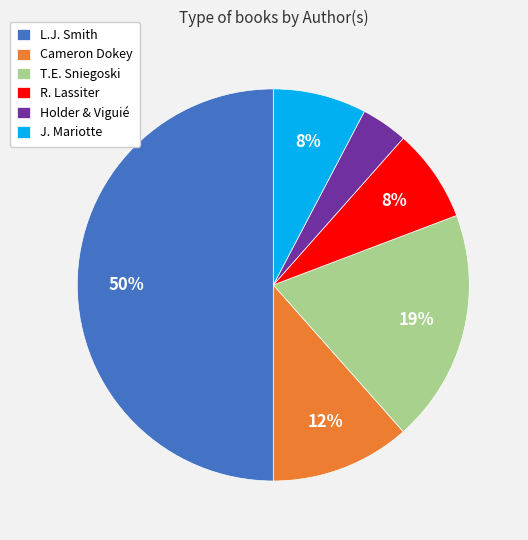

The R. Lassiter slice represents 8% of the pie. True or false?

True